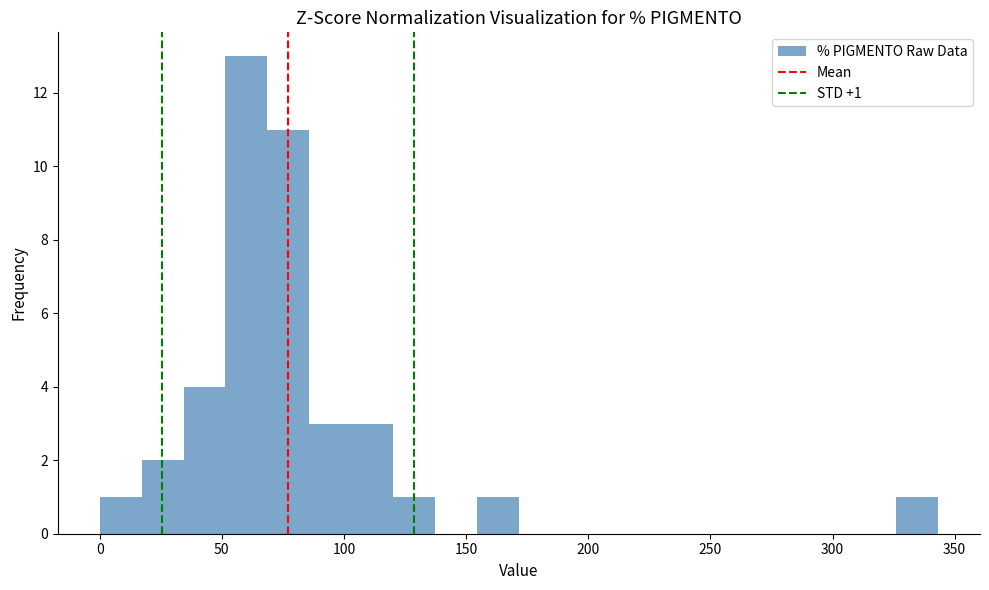

Around what value on the x-axis is the tallest bar? Give the approximate position of its centre, as read against the axis.

60